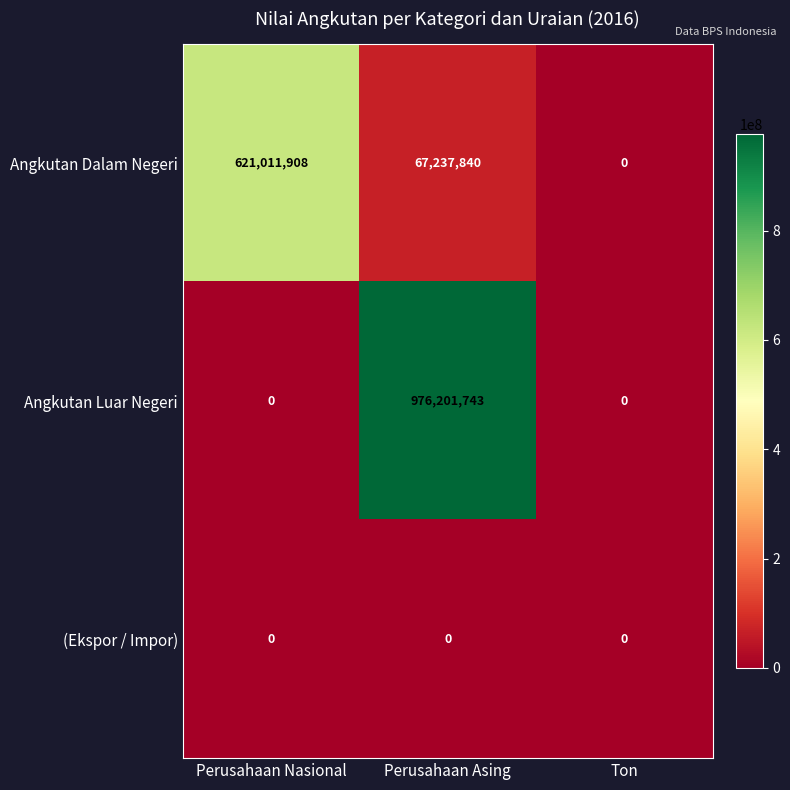

Which category has the highest value in the Angkutan Dalam Negeri series?

Perusahaan Nasional